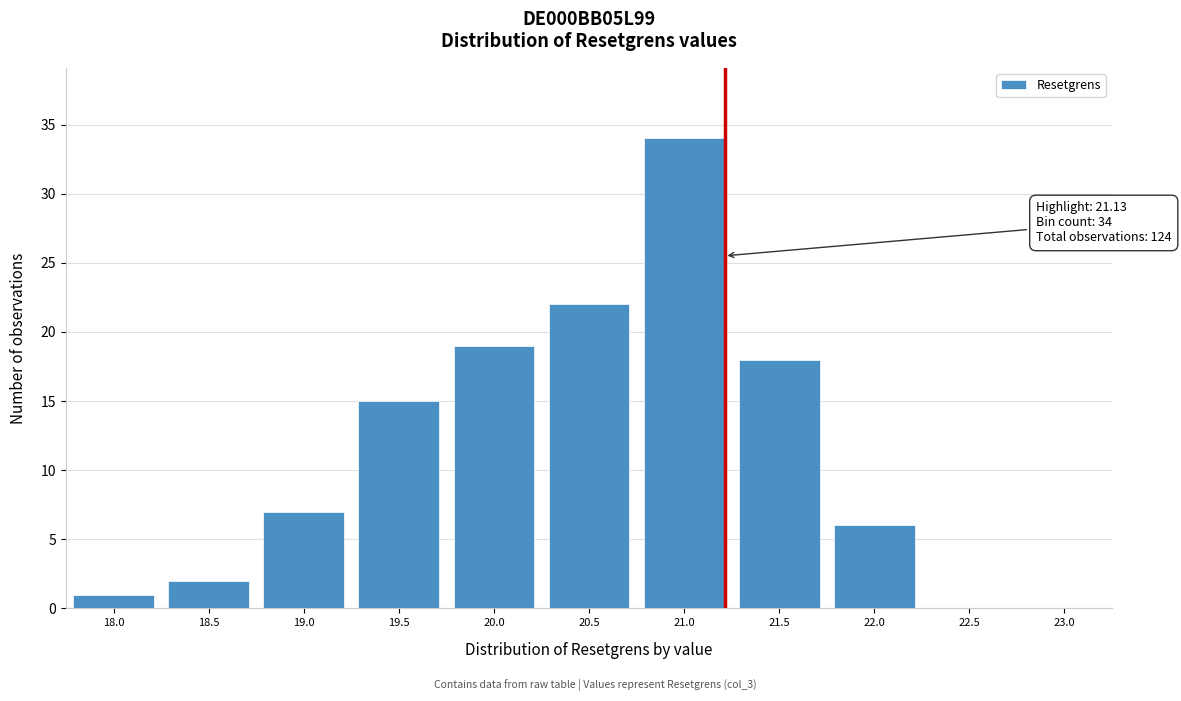

Reading left to right, what are all the values shown in this chart?

18.0=1	18.5=2	19.0=7	19.5=15	20.0=19	20.5=22	21.0=34	21.5=18	22.0=6	22.5=0	23.0=0